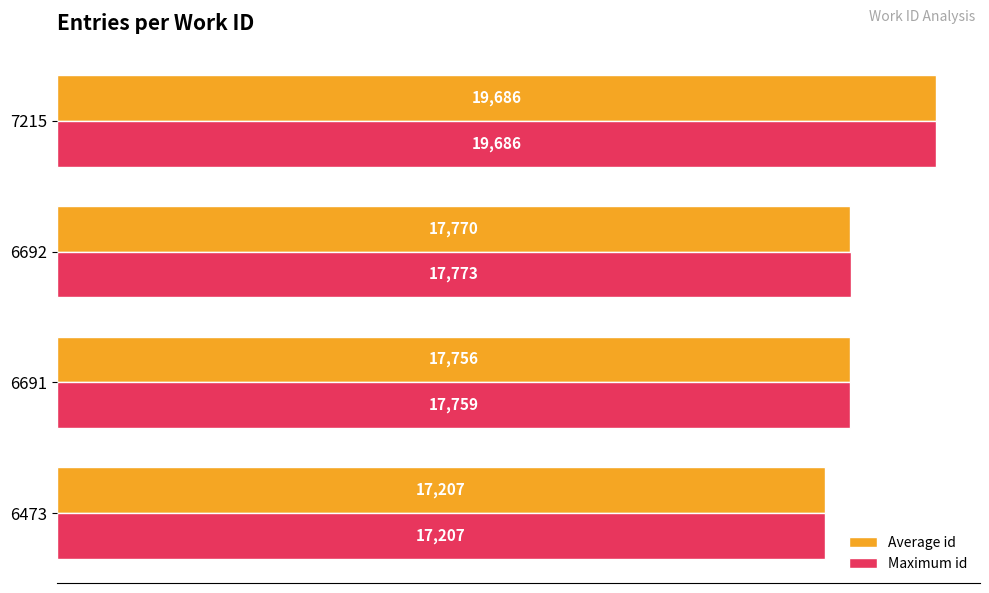

What is the difference between the second highest and second lowest values in the Average id series?

14